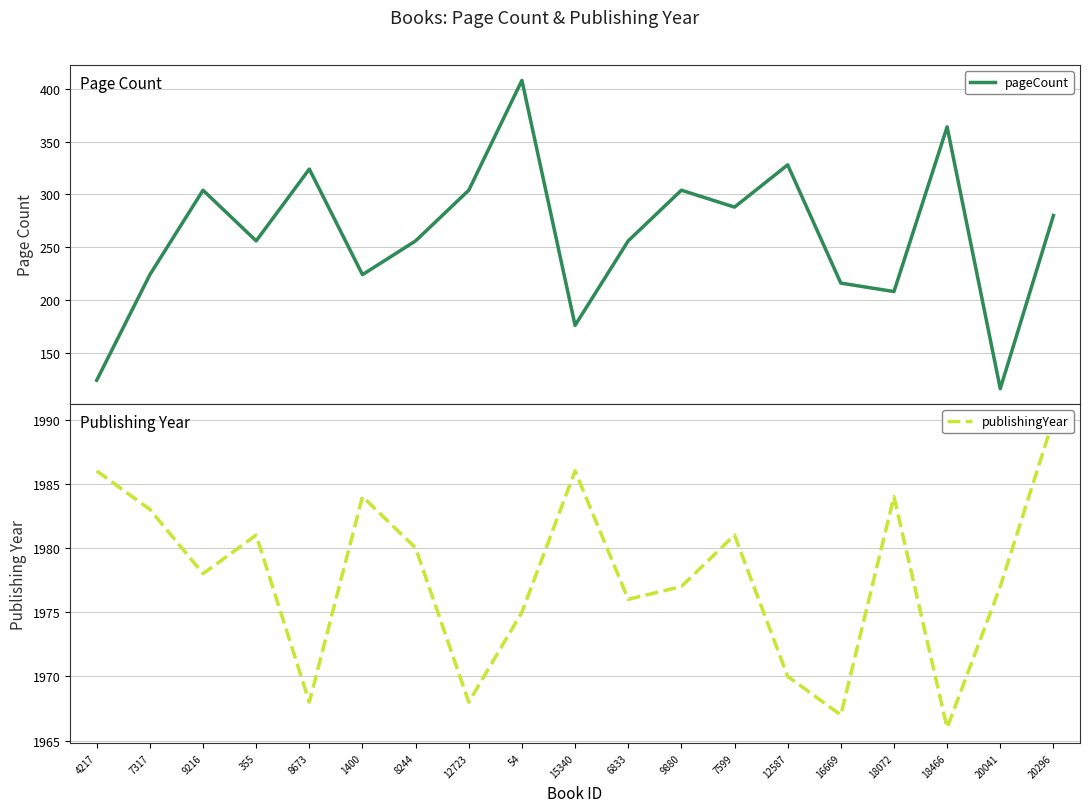

Rank the series at 9216 from lowest to highest value.

pageCount, publishingYear